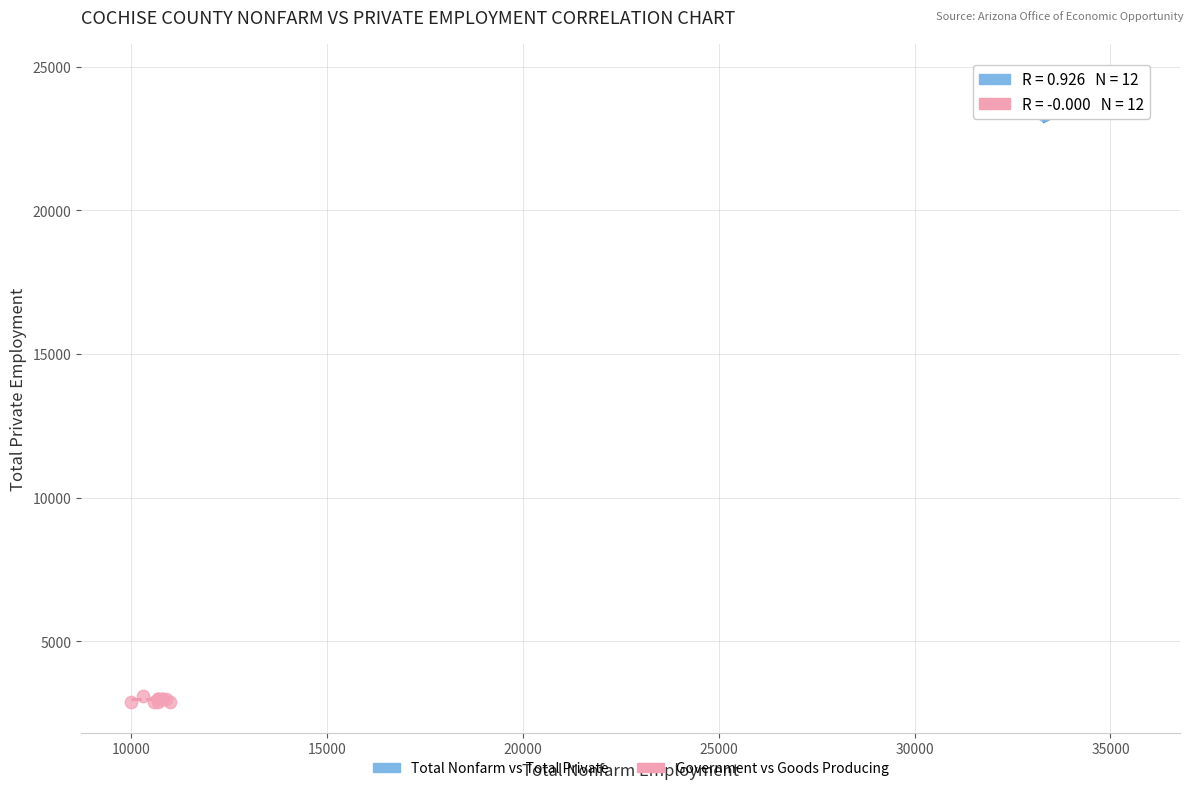

Which series contains the highest Y value?

Total Nonfarm vs Total Private